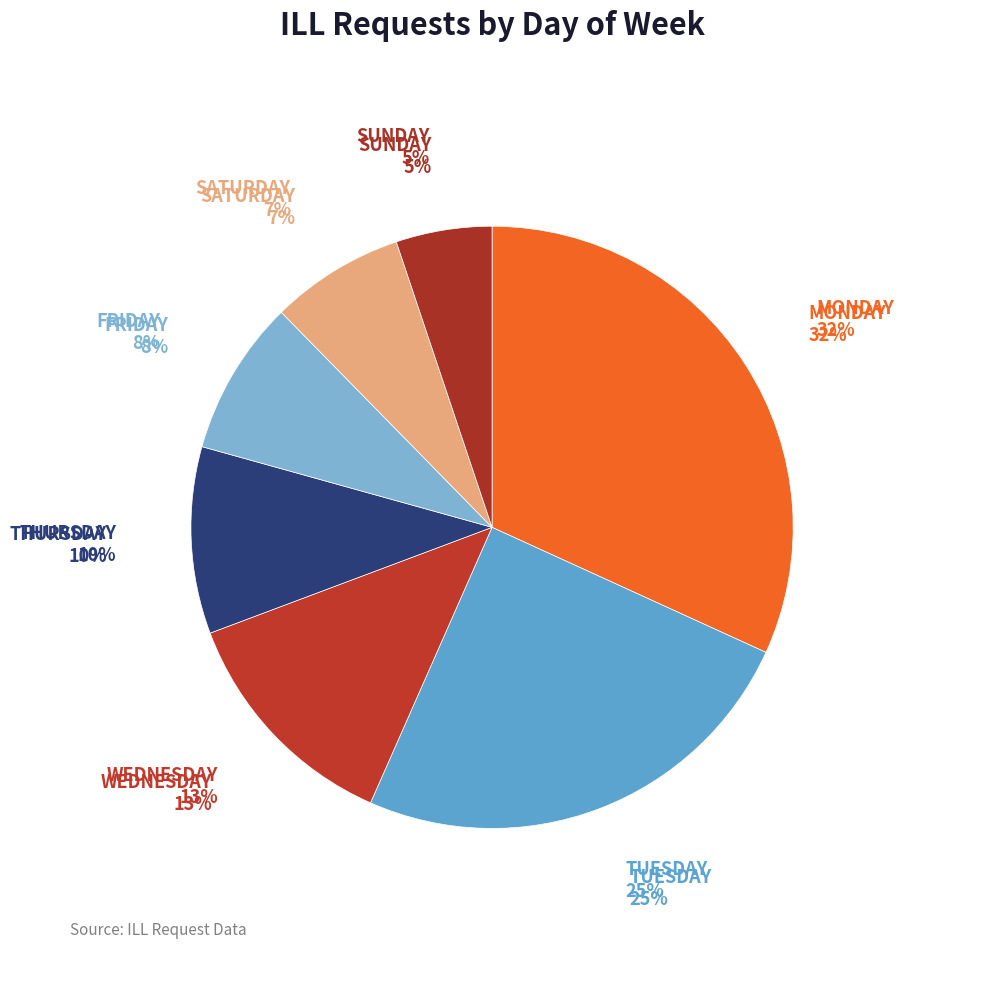

Combined, do FRIDAY and MONDAY account for over 50%?

No